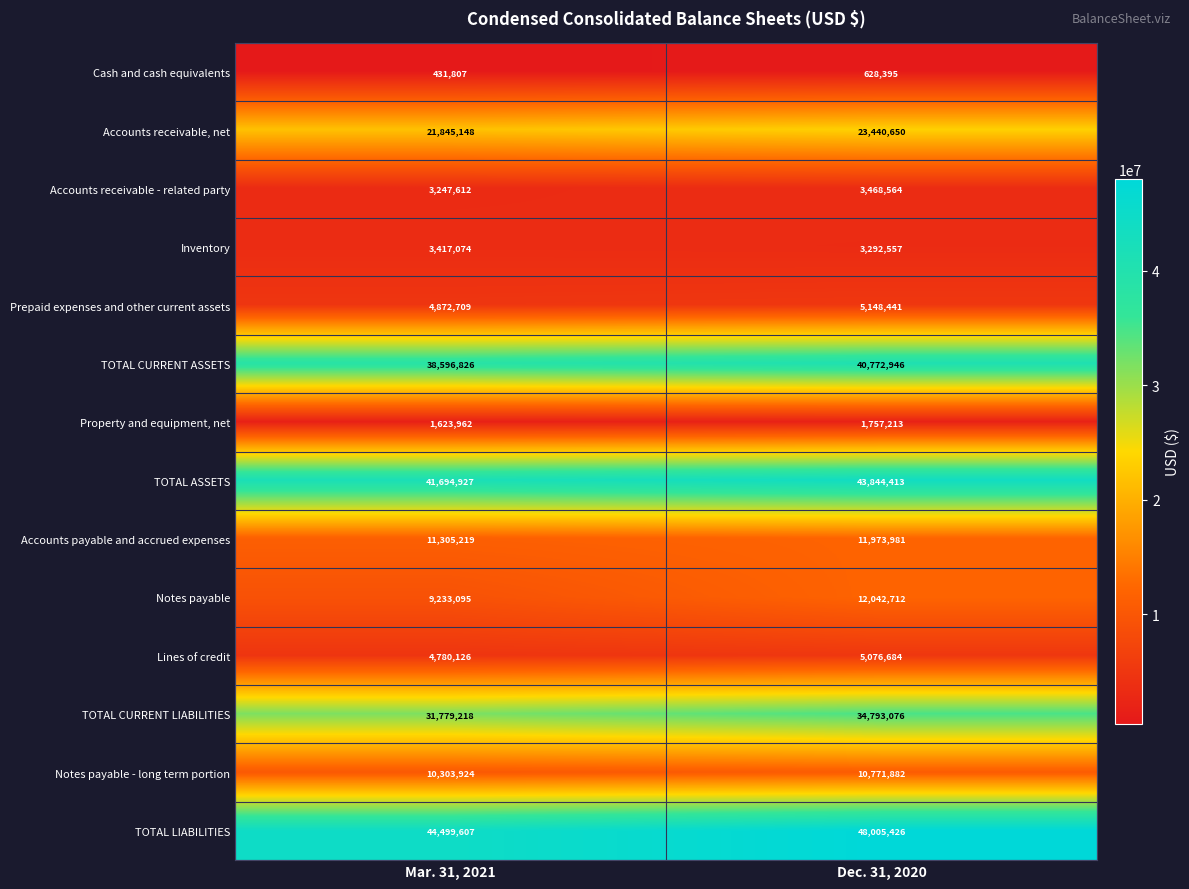

What is the total value across all series at Dec. 31, 2020?

245016940